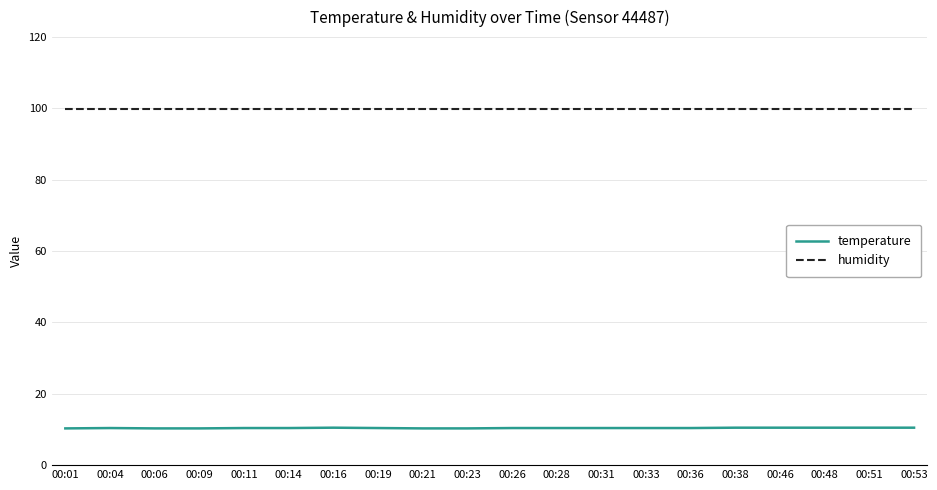

Is it true that temperature equals 4.8 at 00:31?

False